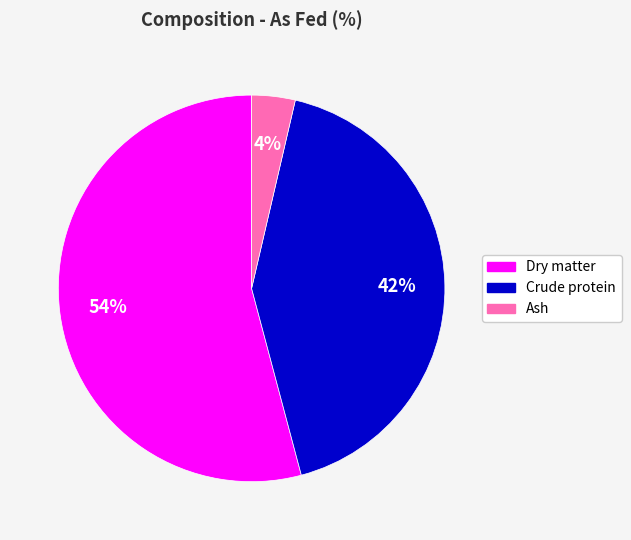

Is it true that Crude protein is 55% of the pie?

False